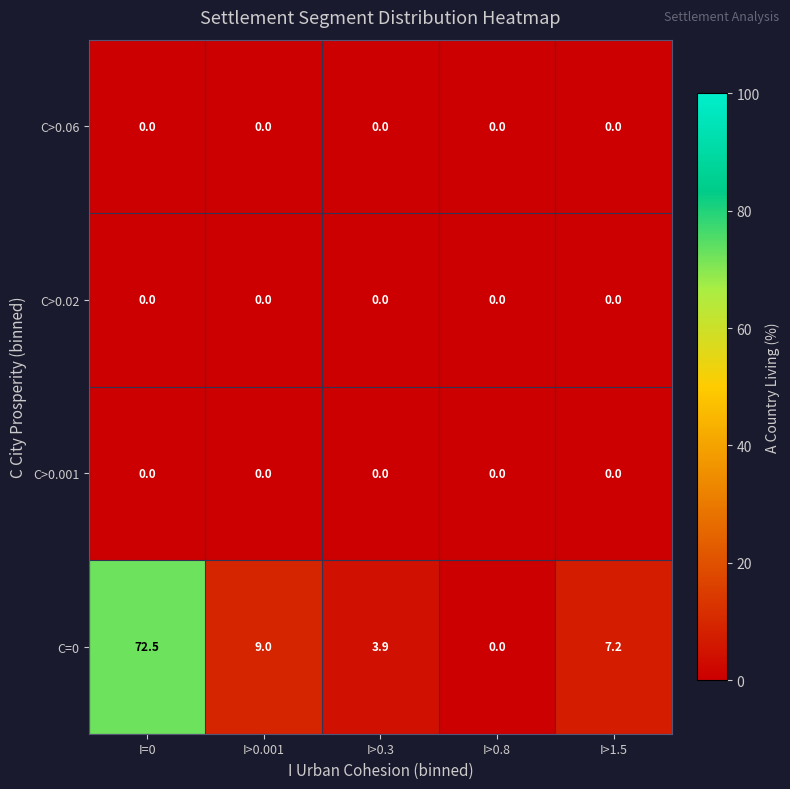

Which series has the largest range (max minus min)?

C=0